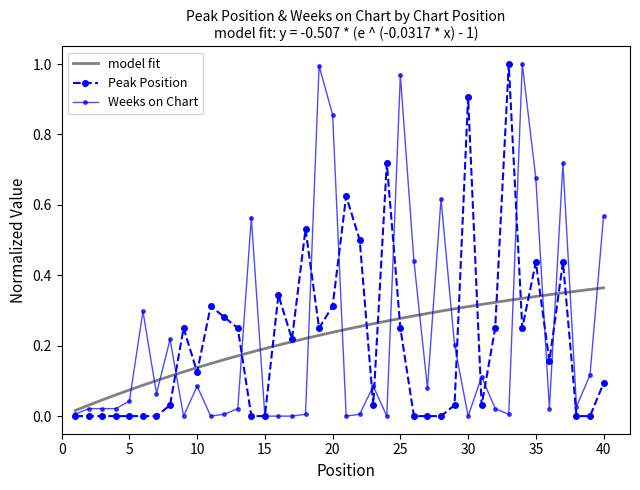

True or false: Peak Position has more than 2 interior local peaks.

True